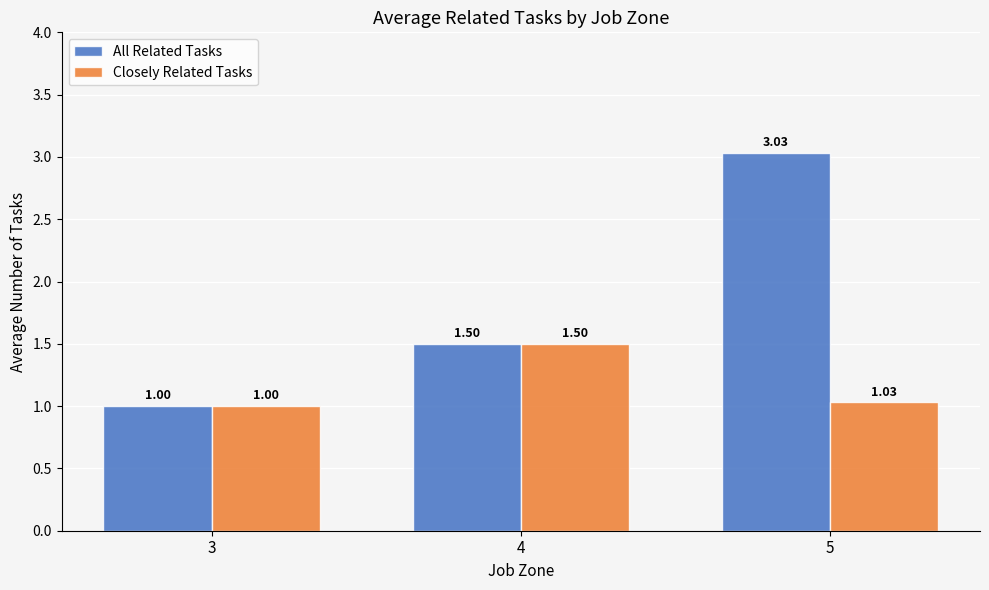

How many bars are there in total?

6